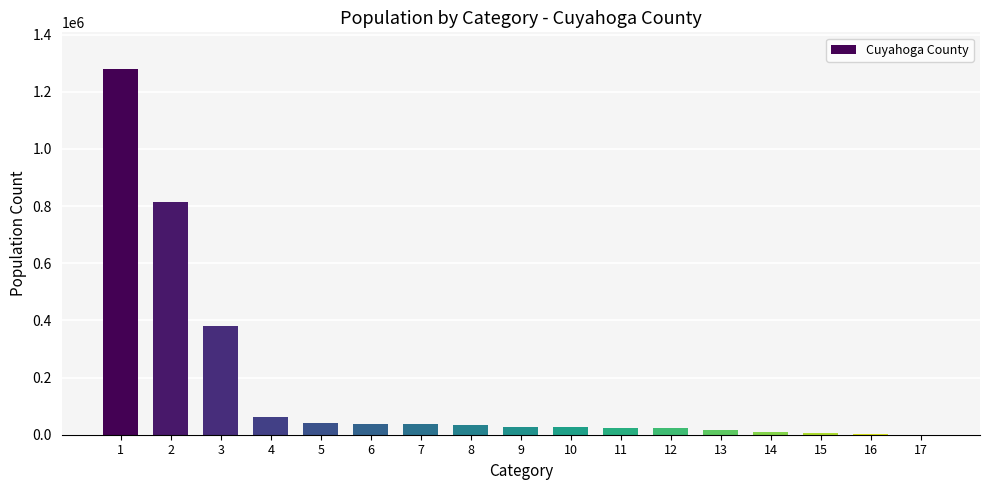

What is the sum of the values at 4 and 1?

1341392